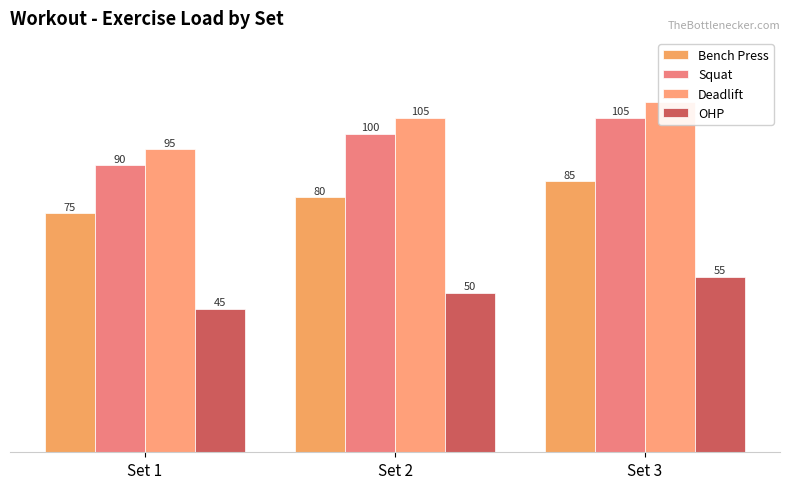

Which category has the highest value in the OHP series?

Set 3